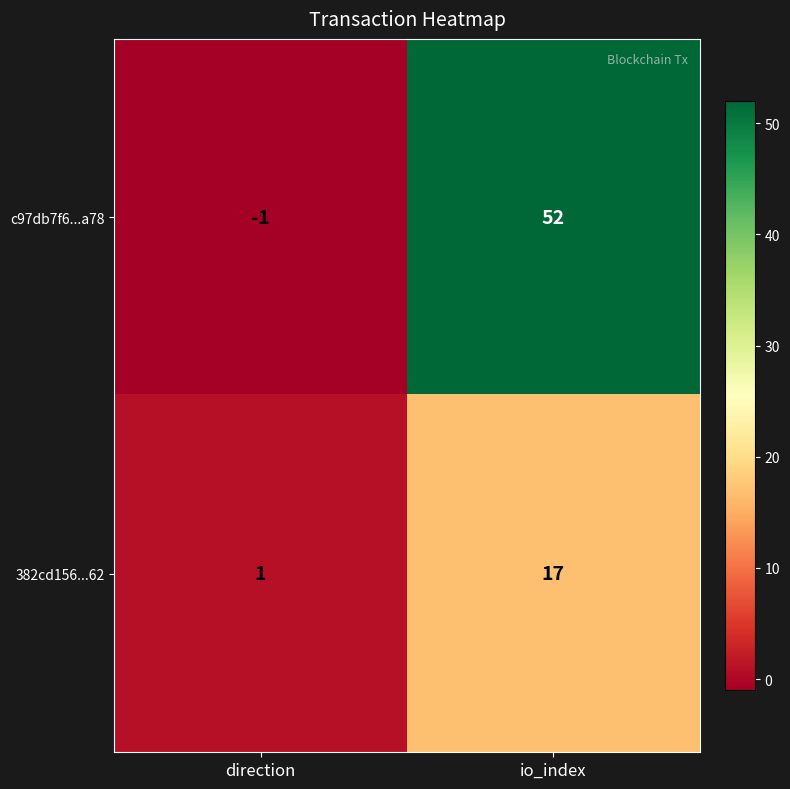

Where is 382cd156...62 nearest to the value 9?

direction